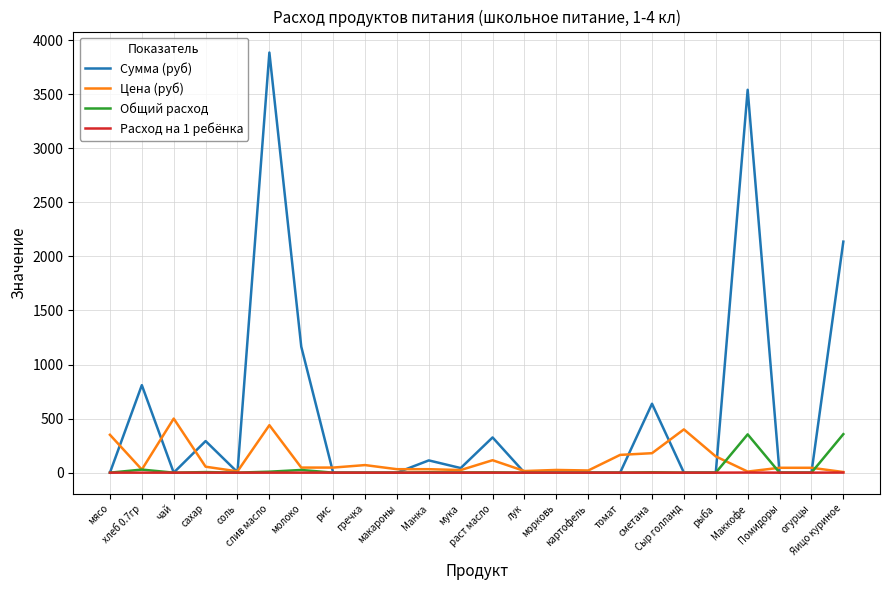

Which series has the largest range (max minus min)?

Сумма (руб)